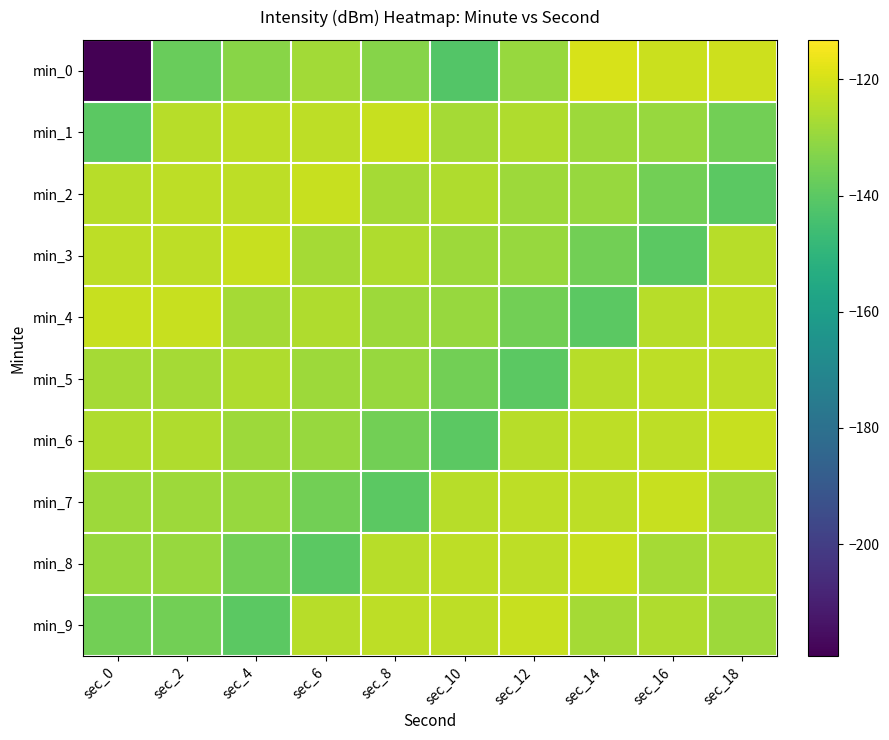

Reading right to left, list all the values displayed in this chart.

min_0: sec_18=-121.4	sec_16=-121.7	sec_14=-119.8	sec_12=-129.5	sec_10=-141.6	sec_8=-132.6	sec_6=-127.8	sec_4=-132.1	sec_2=-137.3	sec_0=-219.3
min_1: sec_18=-136.0	sec_16=-129.8	sec_14=-128.9	sec_12=-125.8	sec_10=-127.5	sec_8=-122.0	sec_6=-123.8	sec_4=-123.6	sec_2=-124.5	sec_0=-140.0
min_2: sec_18=-140.0	sec_16=-136.0	sec_14=-129.8	sec_12=-128.9	sec_10=-125.8	sec_8=-127.5	sec_6=-122.0	sec_4=-123.8	sec_2=-123.6	sec_0=-124.5
min_3: sec_18=-124.5	sec_16=-140.0	sec_14=-136.0	sec_12=-129.8	sec_10=-128.9	sec_8=-125.8	sec_6=-127.5	sec_4=-122.0	sec_2=-123.8	sec_0=-123.6
min_4: sec_18=-123.6	sec_16=-124.5	sec_14=-140.0	sec_12=-136.0	sec_10=-129.8	sec_8=-128.9	sec_6=-125.8	sec_4=-127.5	sec_2=-122.0	sec_0=-122.0
min_5: sec_18=-123.8	sec_16=-123.6	sec_14=-124.5	sec_12=-140.0	sec_10=-136.0	sec_8=-129.8	sec_6=-128.9	sec_4=-125.8	sec_2=-127.5	sec_0=-127.5
min_6: sec_18=-122.0	sec_16=-123.8	sec_14=-123.6	sec_12=-124.5	sec_10=-140.0	sec_8=-136.0	sec_6=-129.8	sec_4=-128.9	sec_2=-125.8	sec_0=-125.8
min_7: sec_18=-127.5	sec_16=-122.0	sec_14=-123.8	sec_12=-123.6	sec_10=-124.5	sec_8=-140.0	sec_6=-136.0	sec_4=-129.8	sec_2=-128.9	sec_0=-128.9
min_8: sec_18=-125.8	sec_16=-127.5	sec_14=-122.0	sec_12=-123.8	sec_10=-123.6	sec_8=-124.5	sec_6=-140.0	sec_4=-136.0	sec_2=-129.8	sec_0=-129.8
min_9: sec_18=-128.9	sec_16=-125.8	sec_14=-127.5	sec_12=-122.0	sec_10=-123.8	sec_8=-123.6	sec_6=-124.5	sec_4=-140.0	sec_2=-136.0	sec_0=-136.0